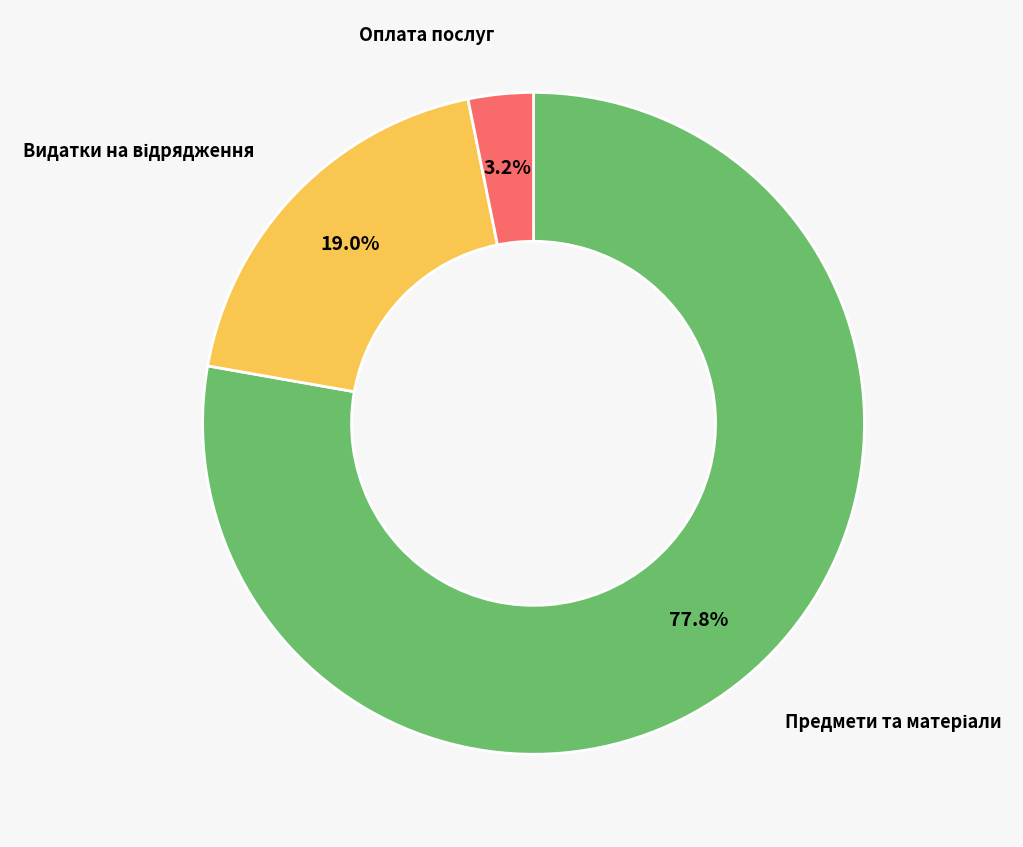

Does any single category account for the majority?

Yes